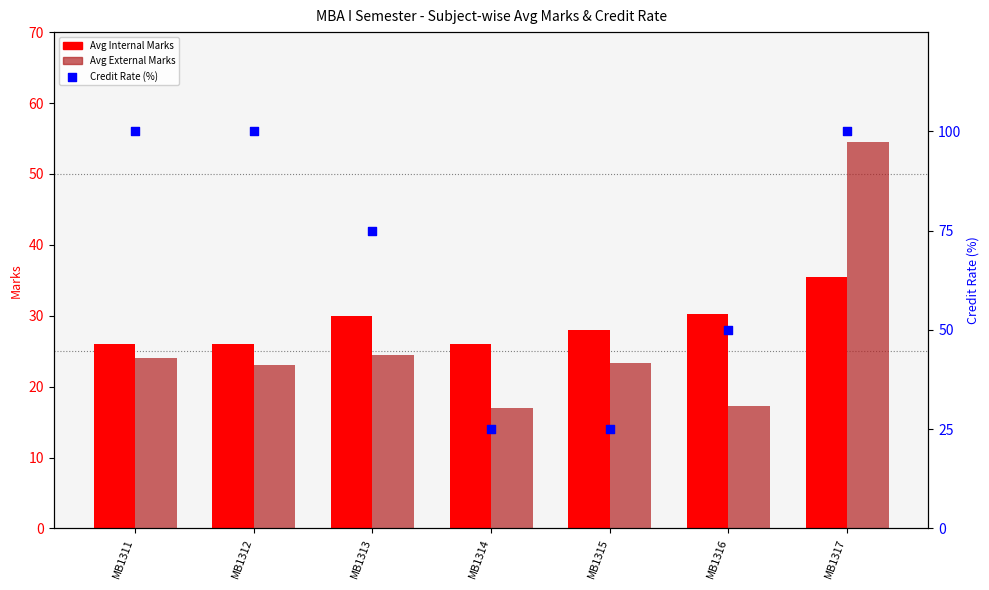

At which category is the sum across all series the highest?

MB1317